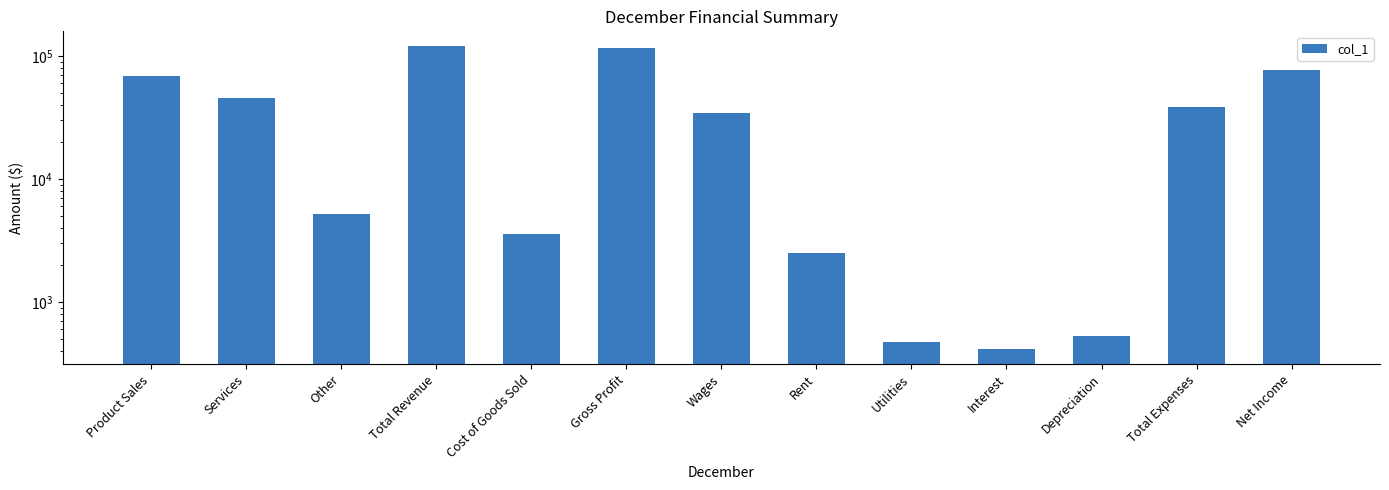

What is the value of the 6th bar from the left?

116104